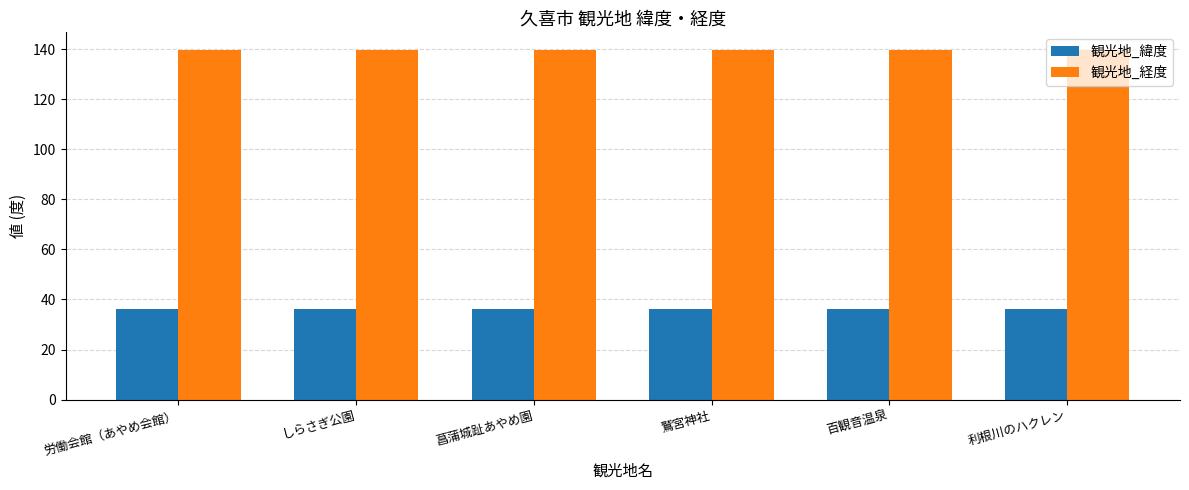

What is the sum of the 観光地_緯度 values at 百観音温泉 and 利根川のハクレン?

72.2